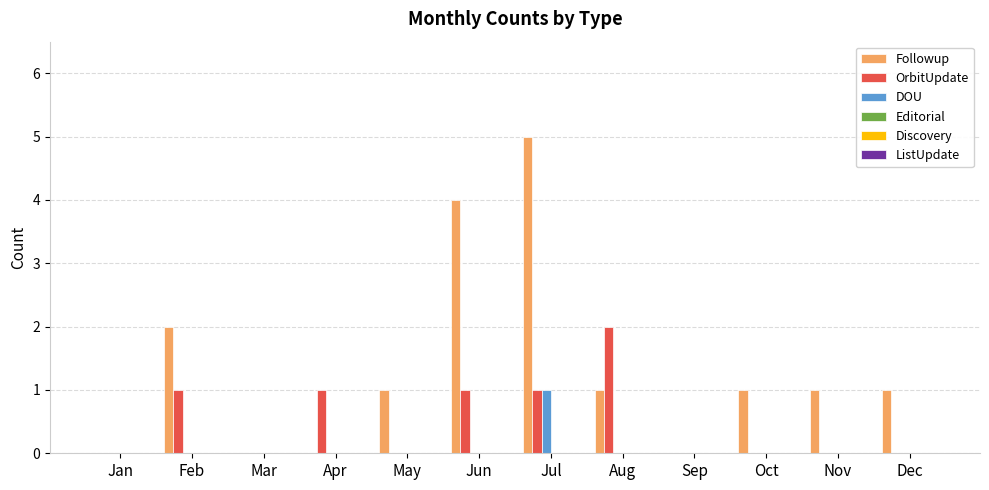

Which series has the widest spread of values?

Followup